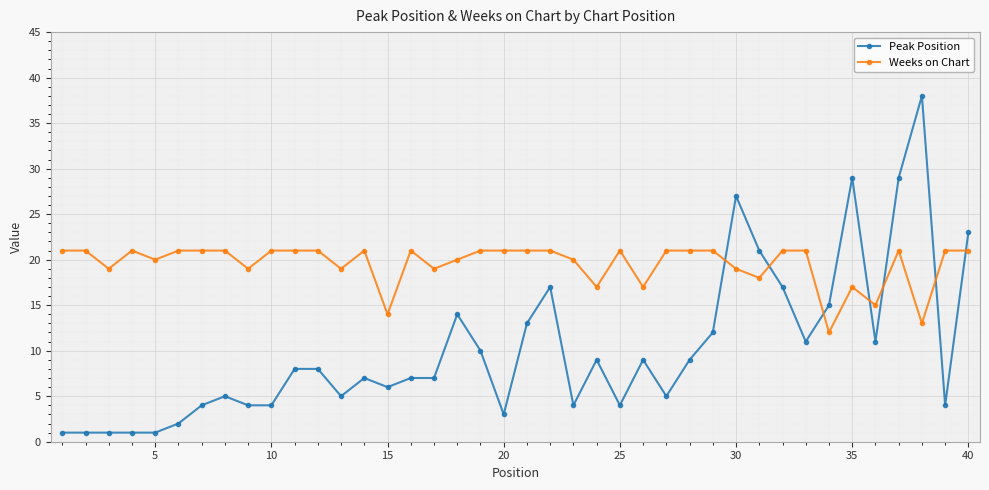

Rank the series by their maximum value, from highest to lowest.

Peak Position, Weeks on Chart